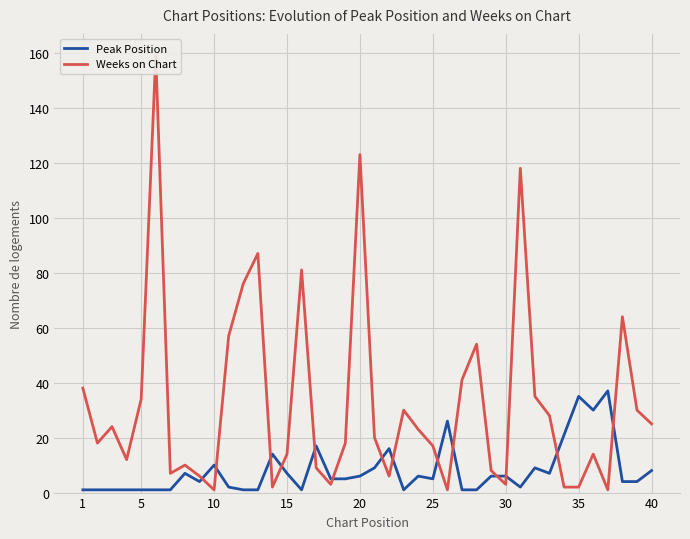

What are all the series names shown in the legend?

Peak Position, Weeks on Chart